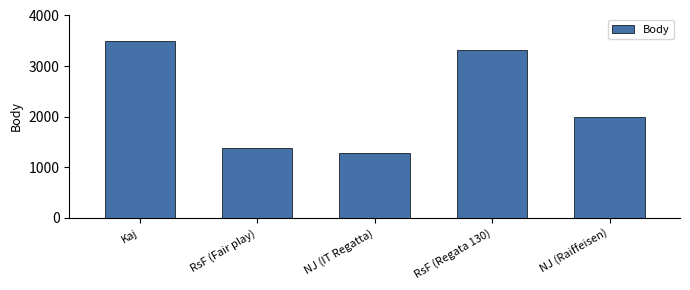

Rank the categories by value from lowest to highest.

NJ (IT Regatta), RsF (Fair play), NJ (Raiffeisen), RsF (Regata 130), Kaj